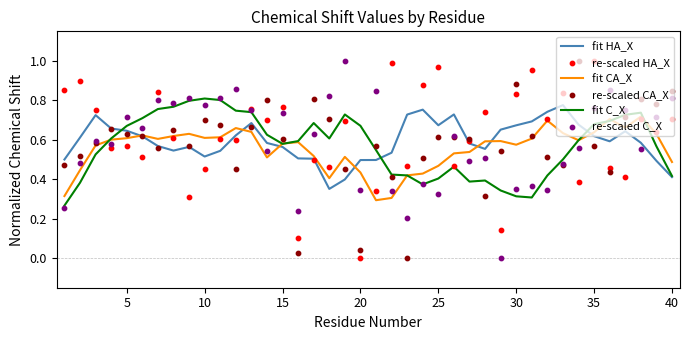

At which category is the sum across all series the highest?

35